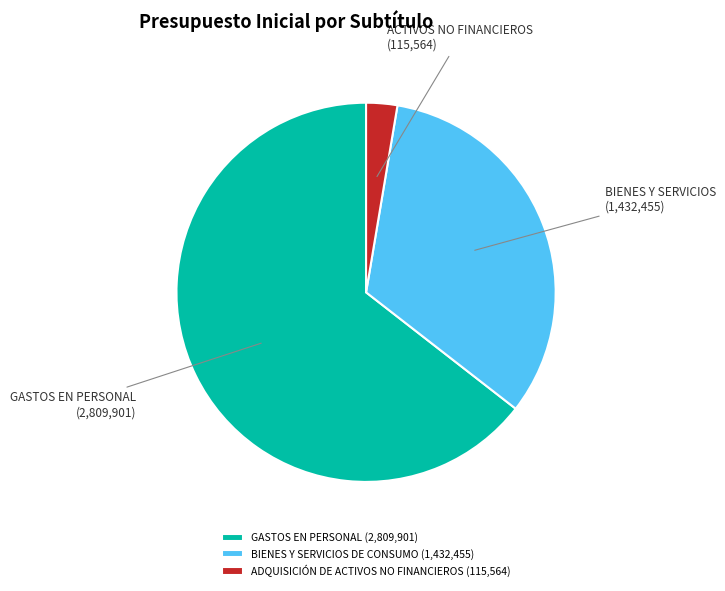

Combined, do BIENES Y SERVICIOS DE CONSUMO (1,432,455) and GASTOS EN PERSONAL (2,809,901) account for over 50%?

Yes